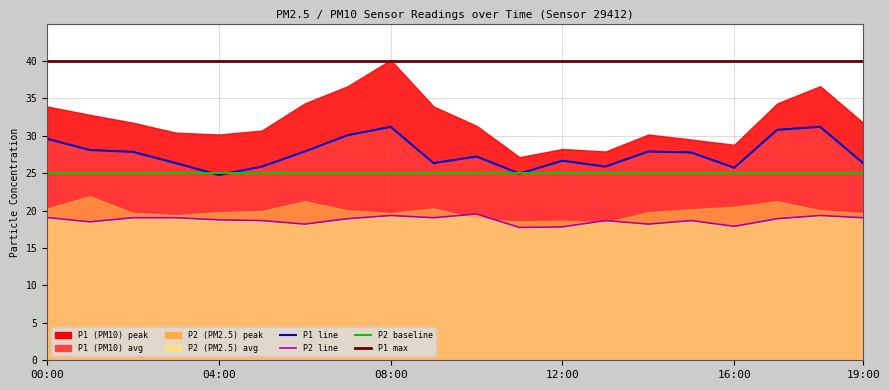

Reading left to right, extract all data points from this chart.

P1: 29.6	28.1	27.9	26.4	24.8	25.9	27.9	30.1	31.2	26.4	27.2	24.9	26.7	25.9	27.9	27.8	25.7	30.8	31.2	26.4
P2: 19.1	18.5	19.1	19.1	18.8	18.7	18.2	18.9	19.4	19.1	19.6	17.8	17.8	18.7	18.2	18.7	17.9	18.9	19.4	19.1